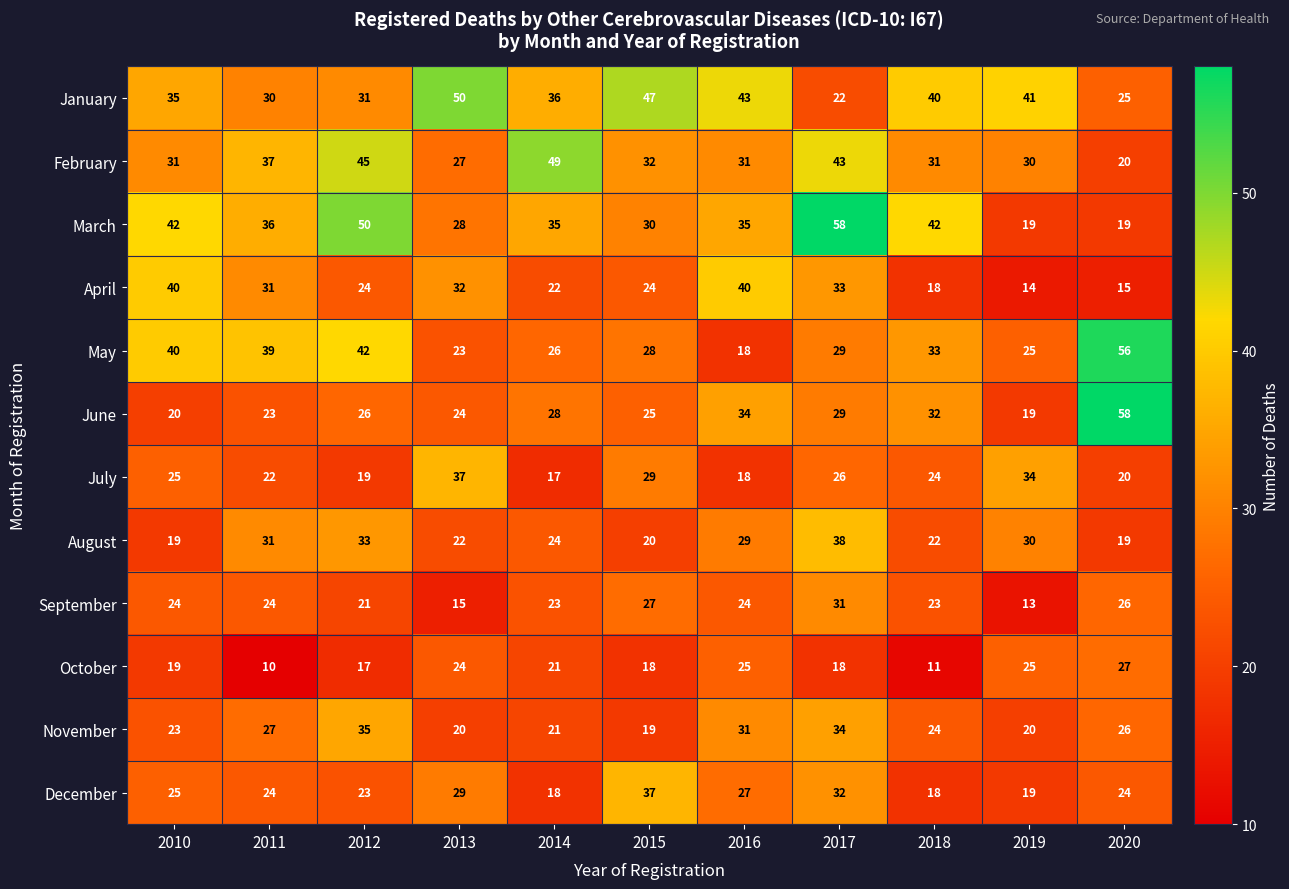

What is the minimum value shown in the chart?

10